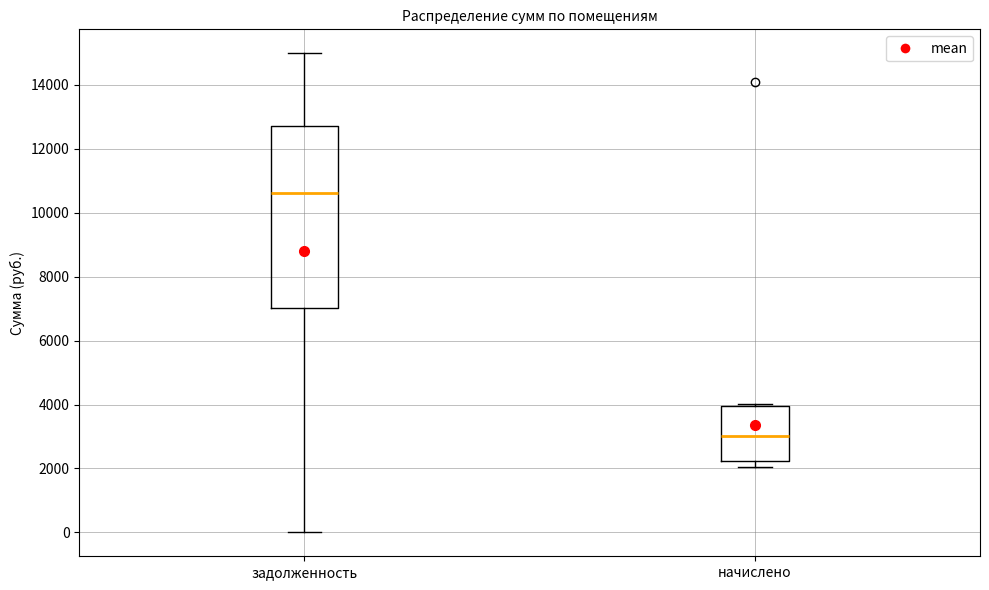

Which box has the highest median line?

задолженность